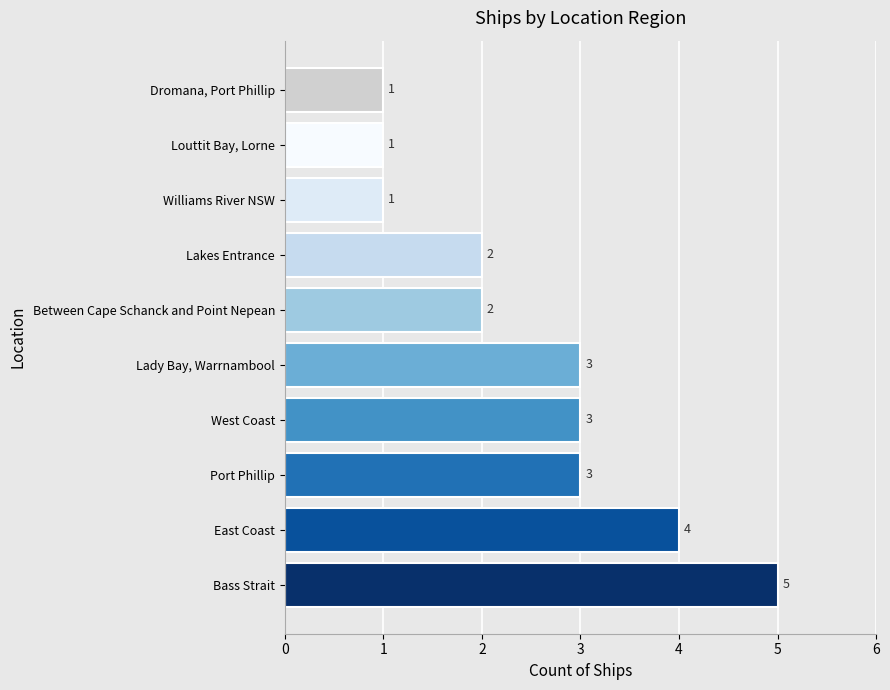

Reading bottom to top, transcribe all the data shown in this chart.

5	4	3	3	3	2	2	1	1	1